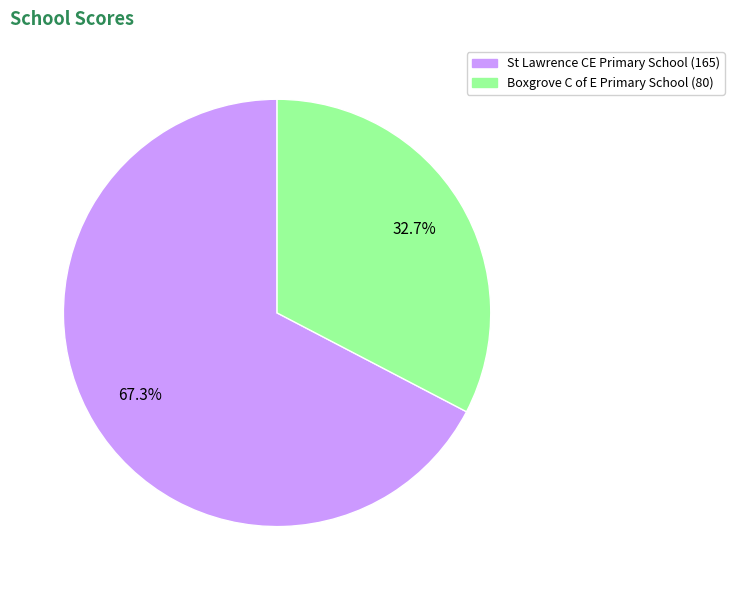

Which category has the biggest portion of the pie?

St Lawrence CE Primary School